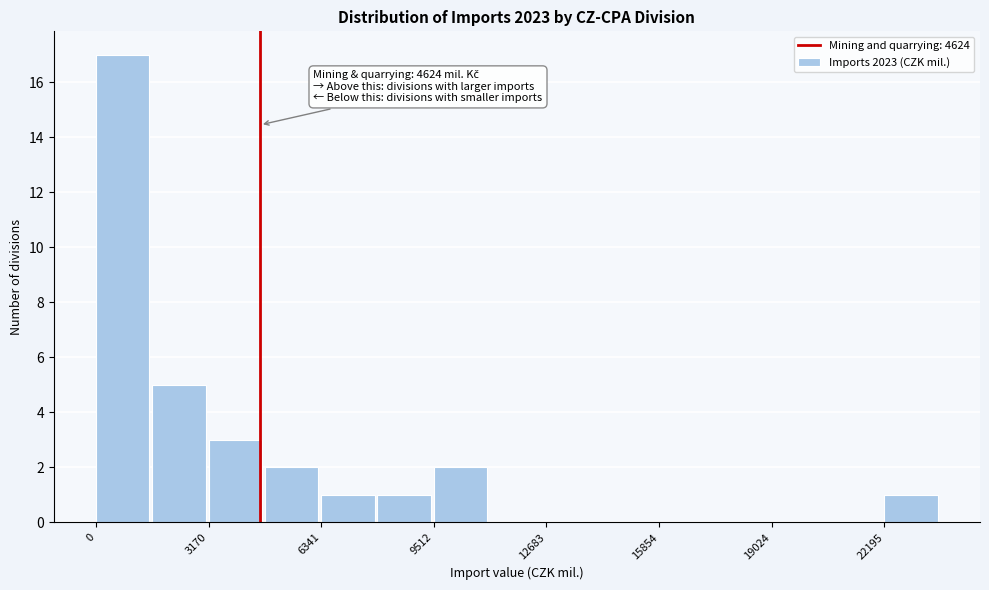

Around what value on the x-axis is the tallest bar? Give the approximate position of its centre, as read against the axis.

1000